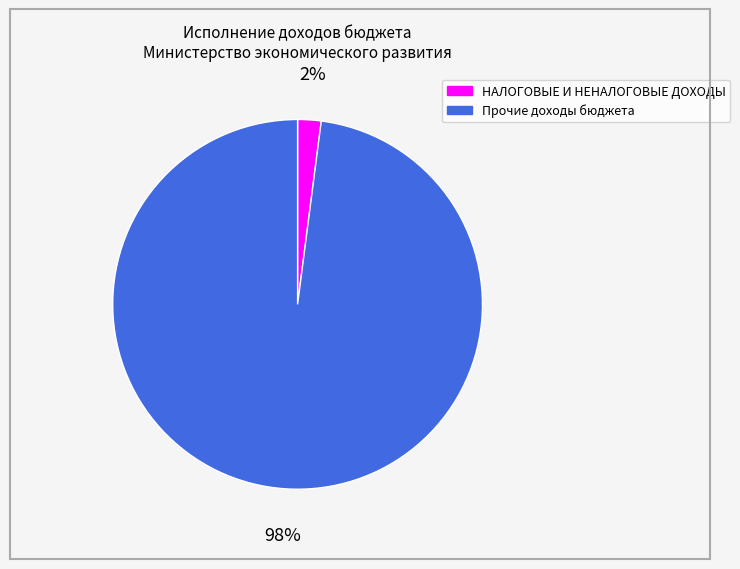

Combined, do НАЛОГОВЫЕ И НЕНАЛОГОВЫЕ ДОХОДЫ and Прочие доходы бюджета account for over 50%?

Yes